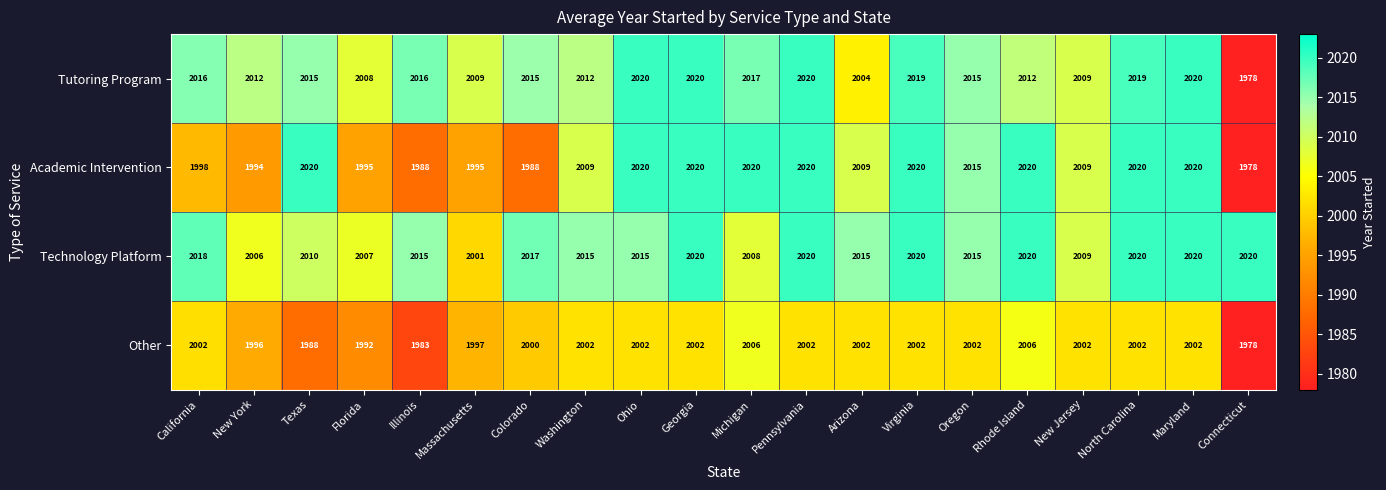

At California, list the series in order from smallest to largest.

Academic Intervention, Other, Tutoring Program, Technology Platform